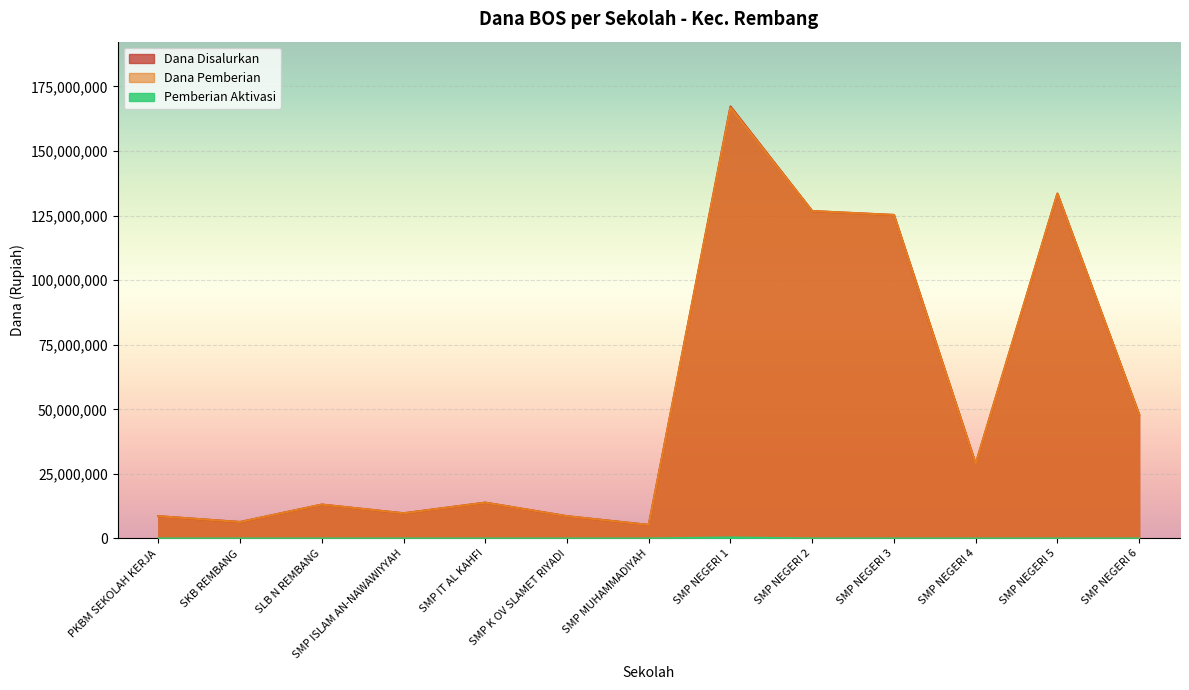

Which series has the largest total across all categories?

Dana Disalurkan